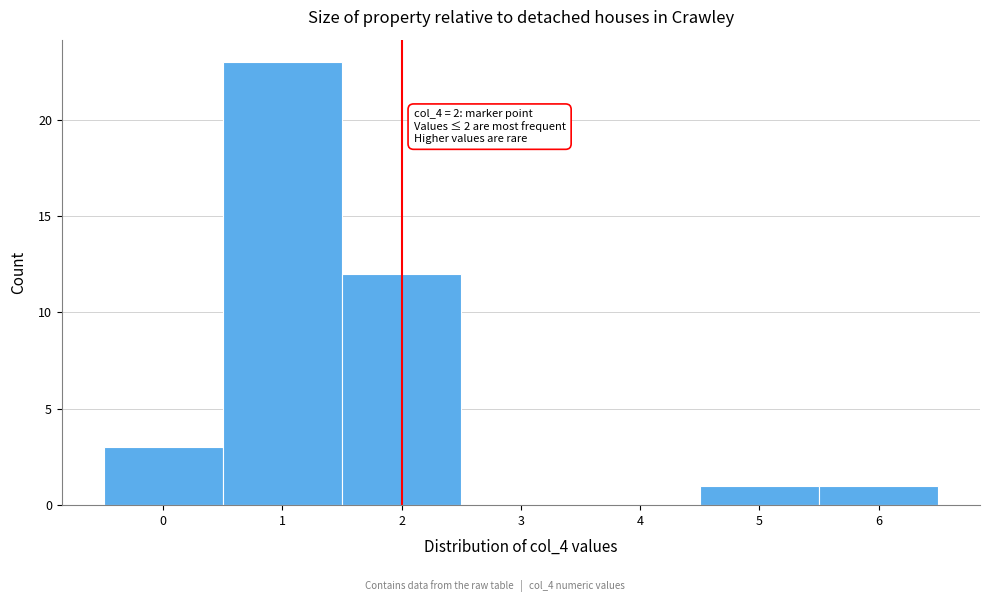

Over which range of the x-axis is the bar tallest?

0.5 to 1.5